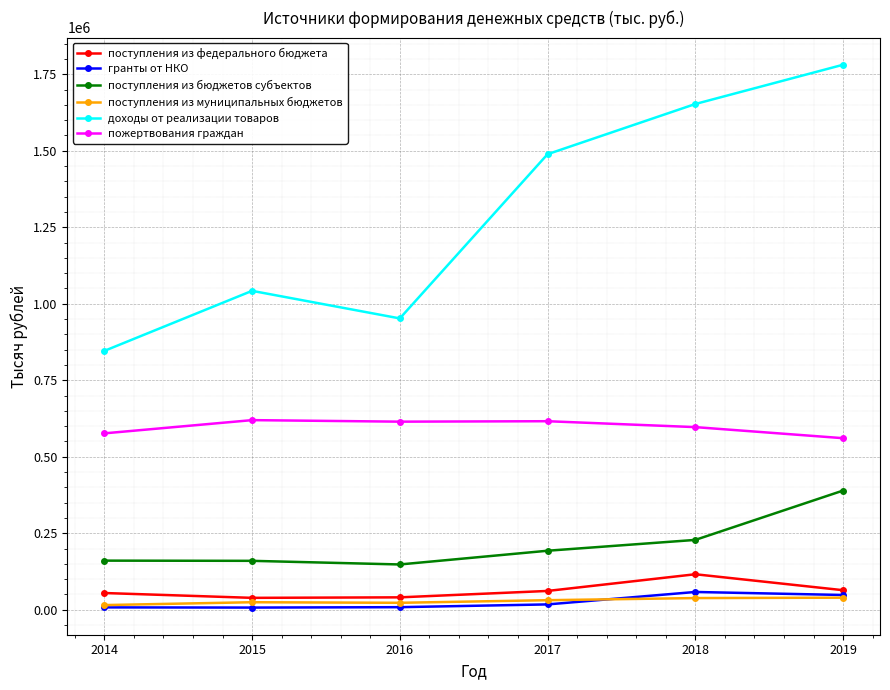

The value of поступления из бюджетов субъектов at 2019 is 389440. True or false?

True